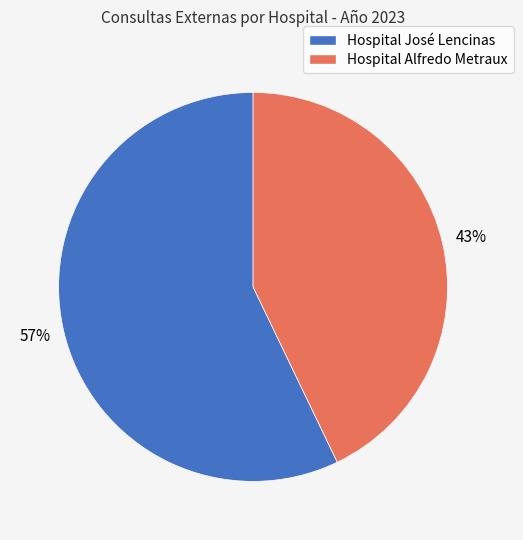

To the nearest percent, what percentage of the pie is Hospital José Lencinas?

57%